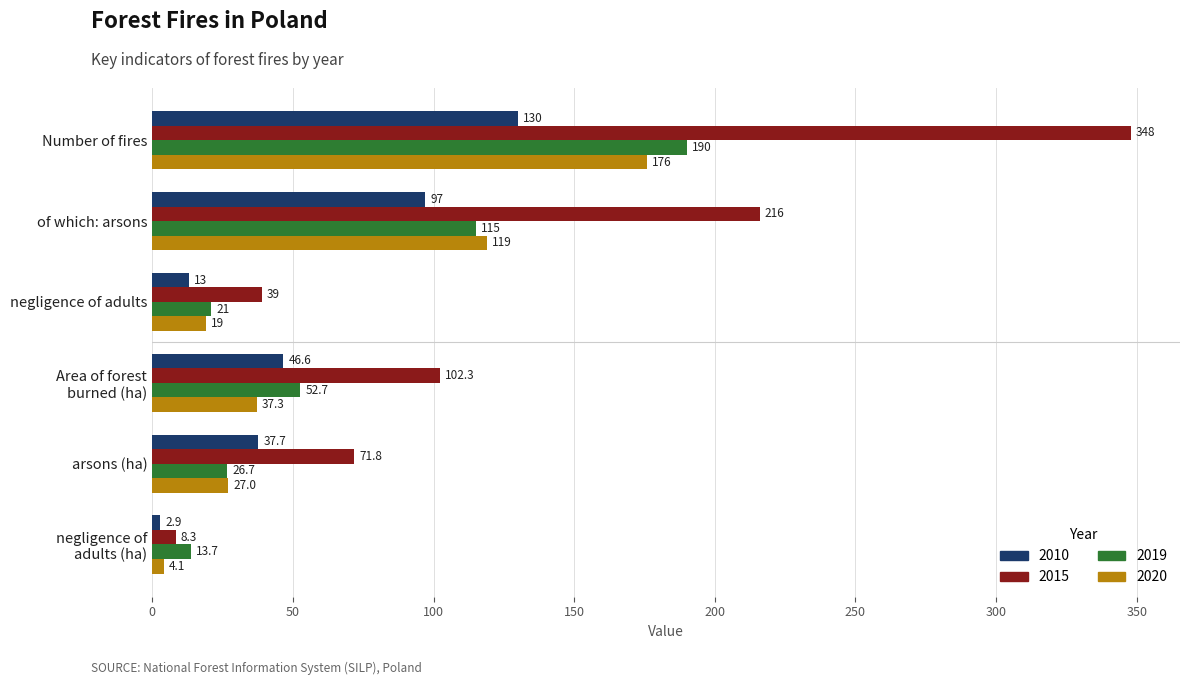

What is the difference between the 2020 values at of which: arsons and Number of fires?

57.0